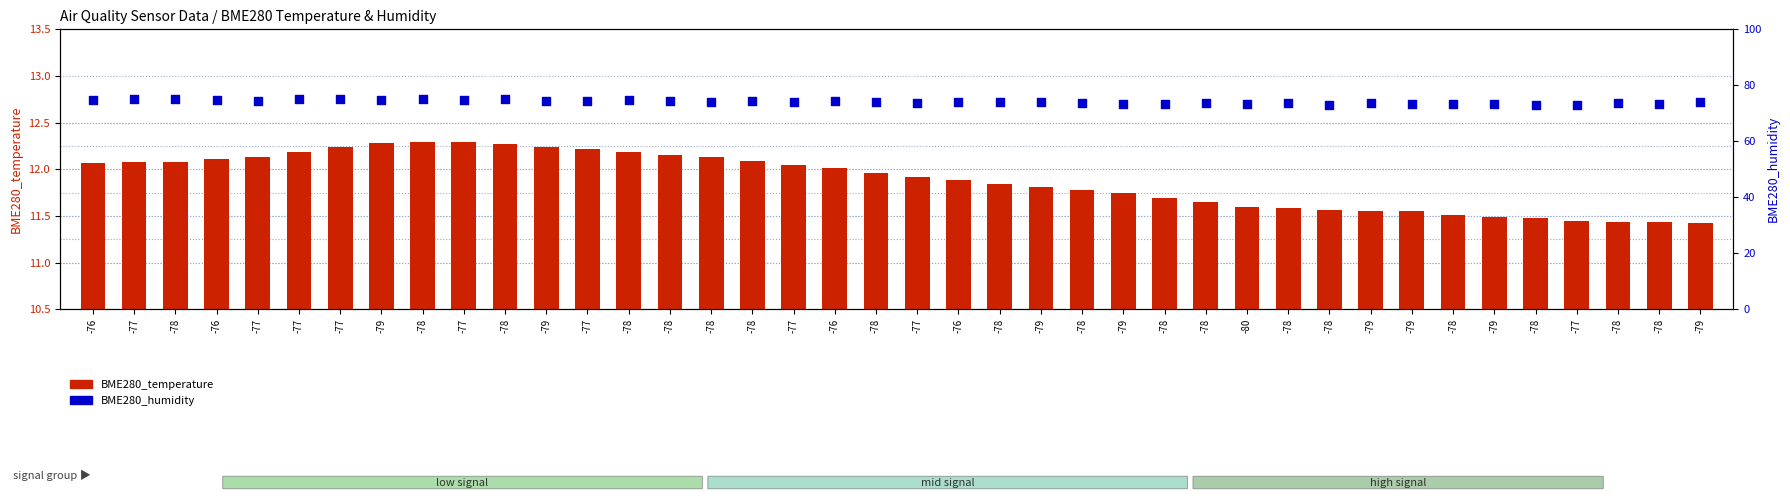

At which category is the sum across all series the highest?

-78